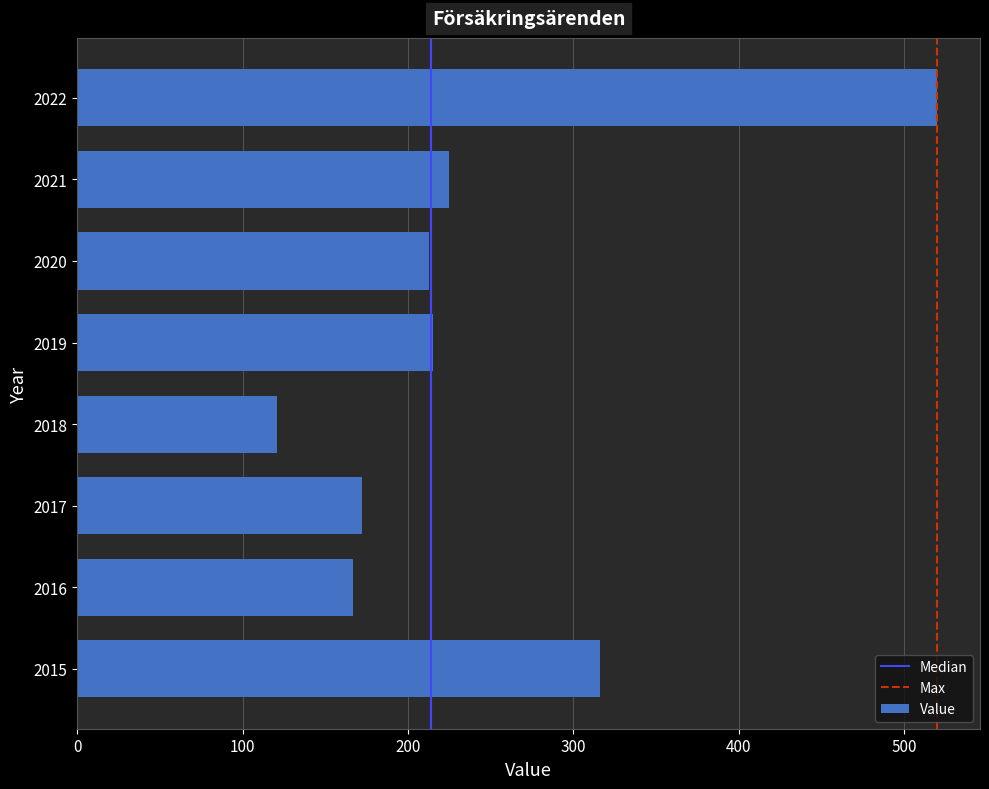

What value does the data have at 2020, to the nearest 5?

215